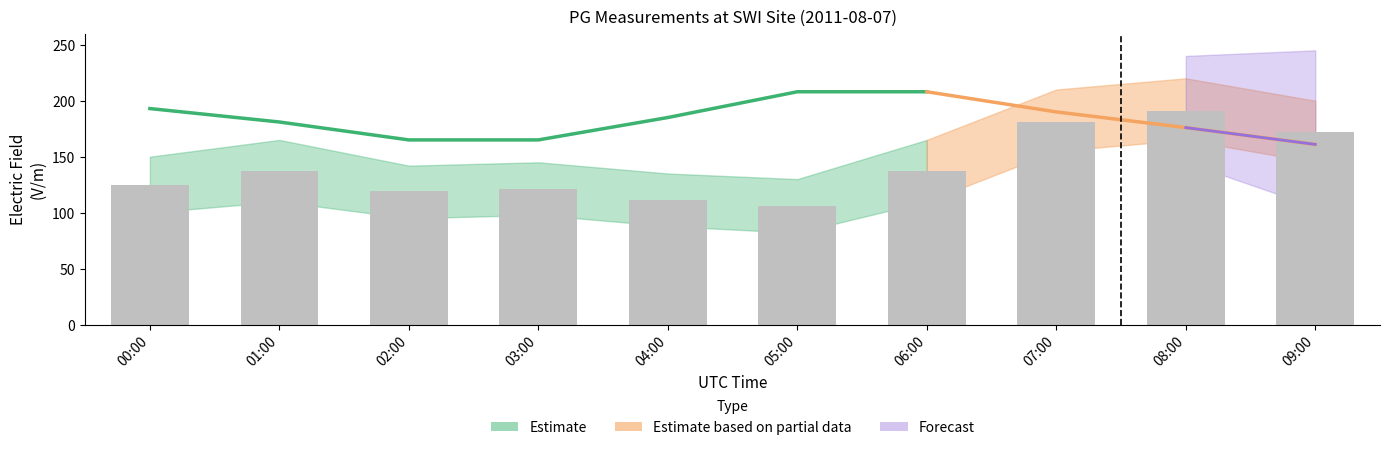

What is the sum of all PG values?

1400